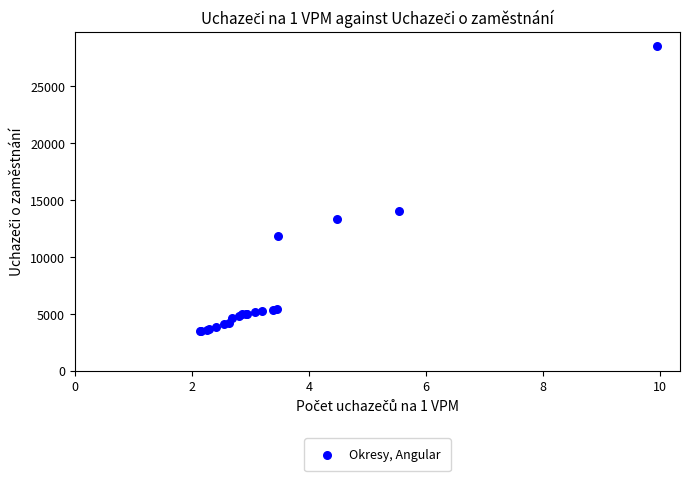

What Y value in the scatter plot is closest to 16005?

13989